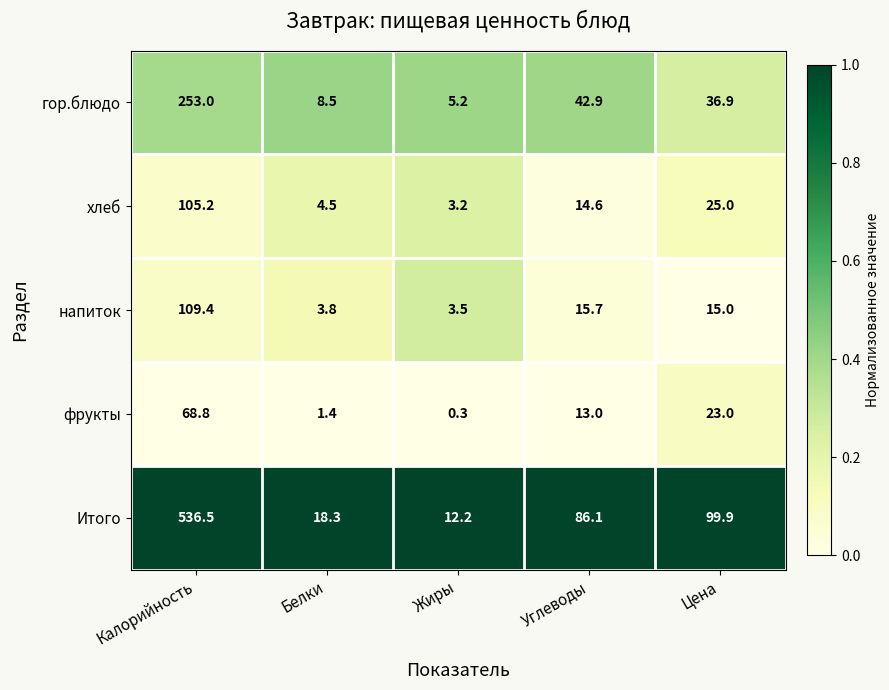

At how many categories does at least one series exceed 0?

5